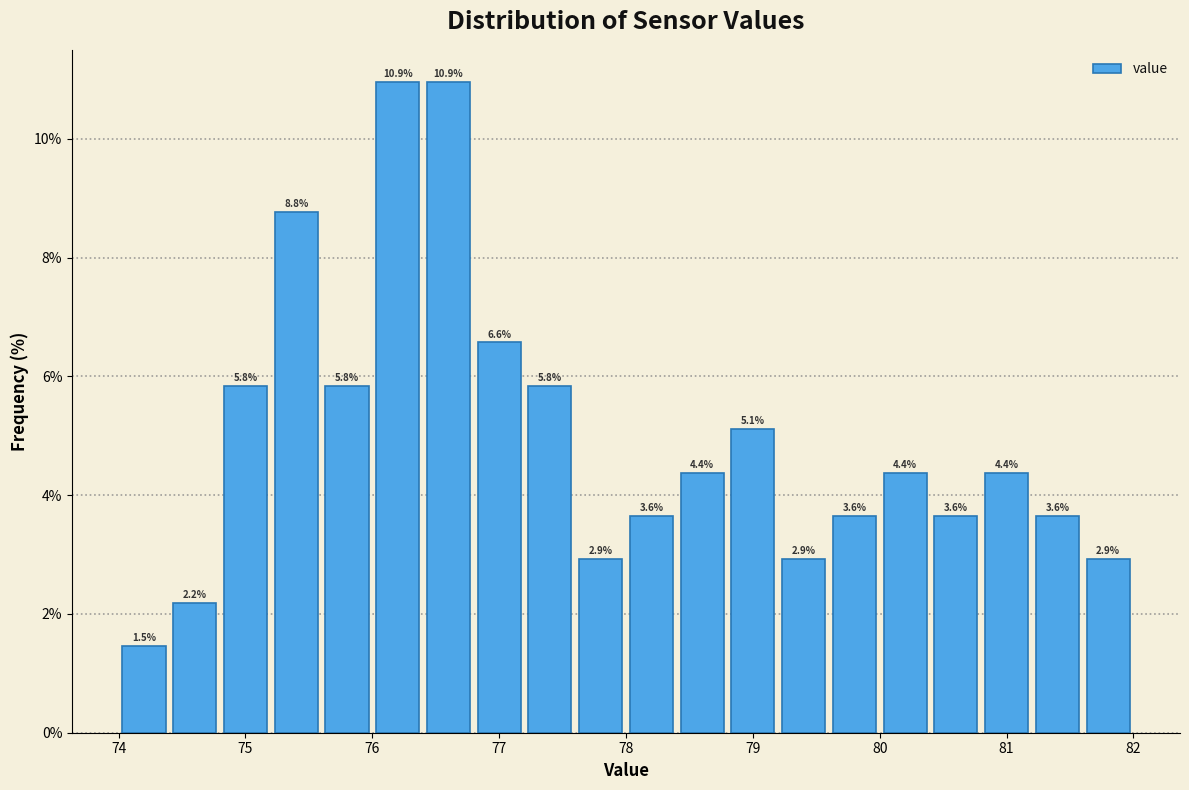

Reading left to right, list every bar in this chart as the range it spans on the x-axis followed by its height.

74.0 to 74.4: 1.5
74.4 to 74.8: 2.2
74.8 to 75.2: 5.8
75.2 to 75.6: 8.8
75.6 to 76.0: 5.8
76.0 to 76.4: 10.9
76.4 to 76.8: 10.9
76.8 to 77.2: 6.6
77.2 to 77.6: 5.8
77.6 to 78.0: 2.9
78.0 to 78.4: 3.6
78.4 to 78.8: 4.4
78.8 to 79.2: 5.1
79.2 to 79.6: 2.9
79.6 to 80.0: 3.6
80.0 to 80.4: 4.4
80.4 to 80.8: 3.6
80.8 to 81.2: 4.4
81.2 to 81.6: 3.6
81.6 to 82.0: 2.9